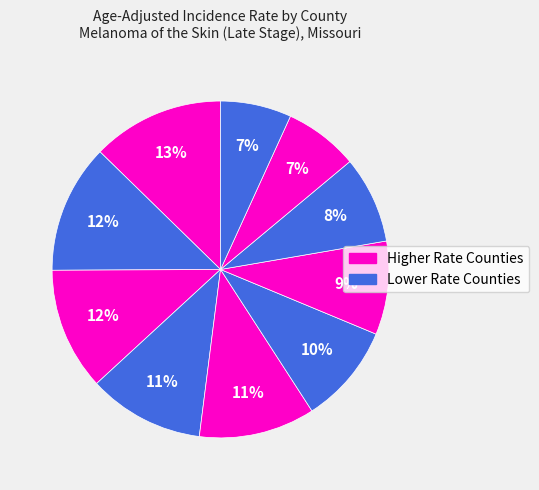

How many segments does this pie chart have?

10